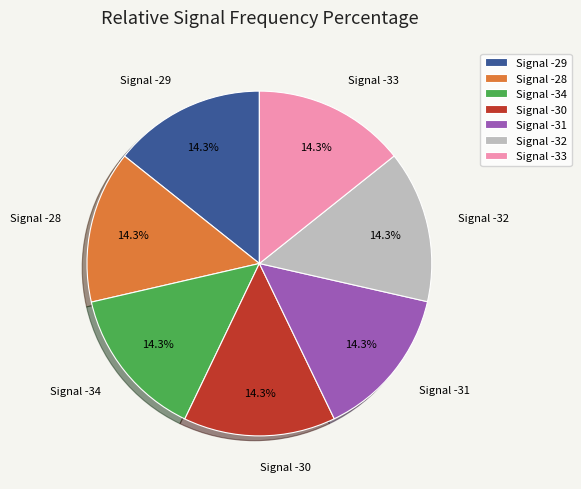

Count the number of slices in the pie.

7